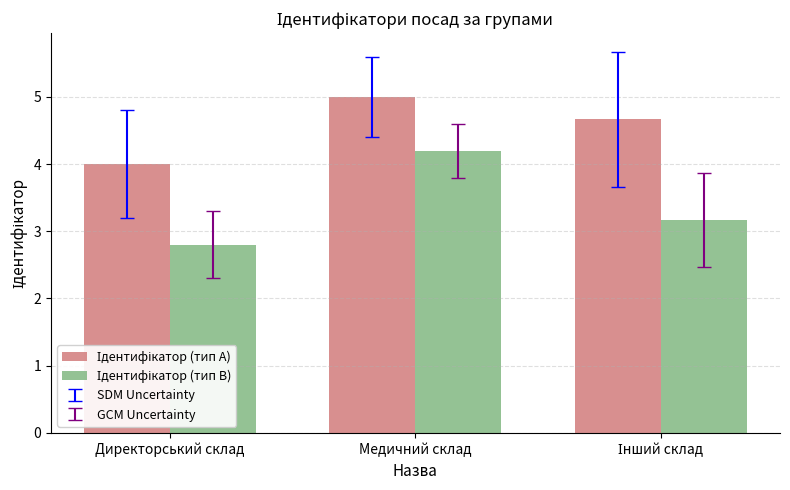

What is the greatest value displayed?

5.0